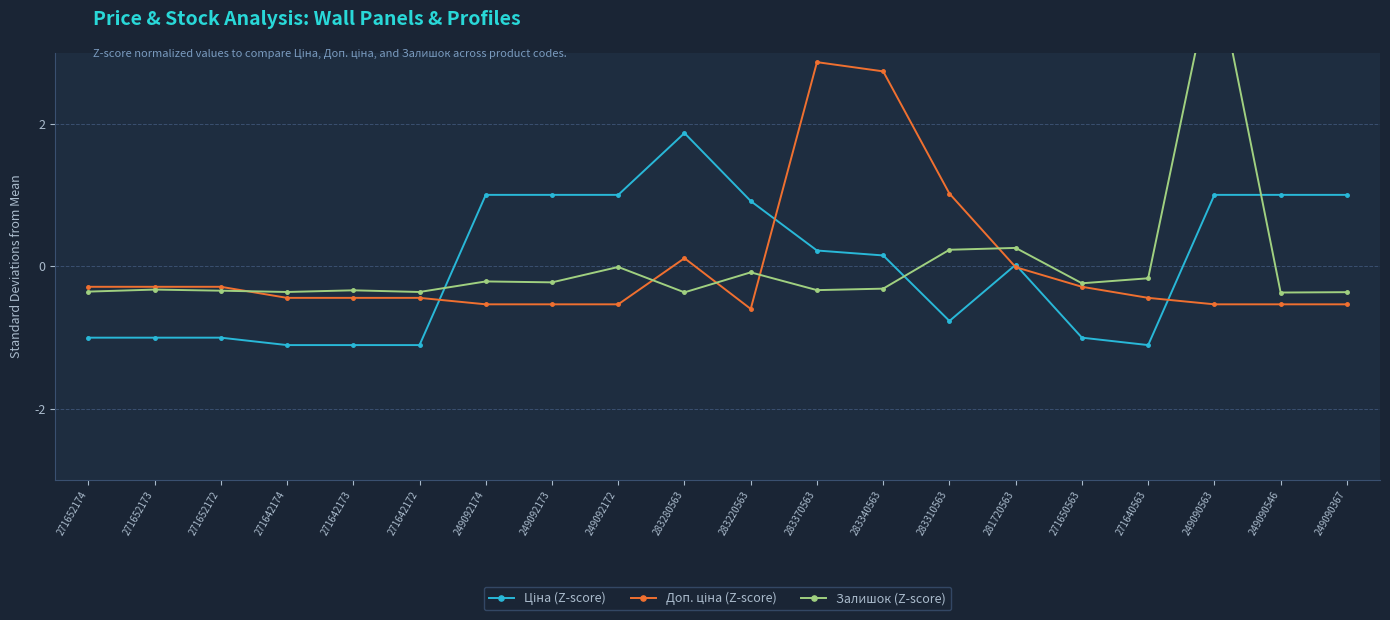

At how many categories does at least one series exceed 0?

12